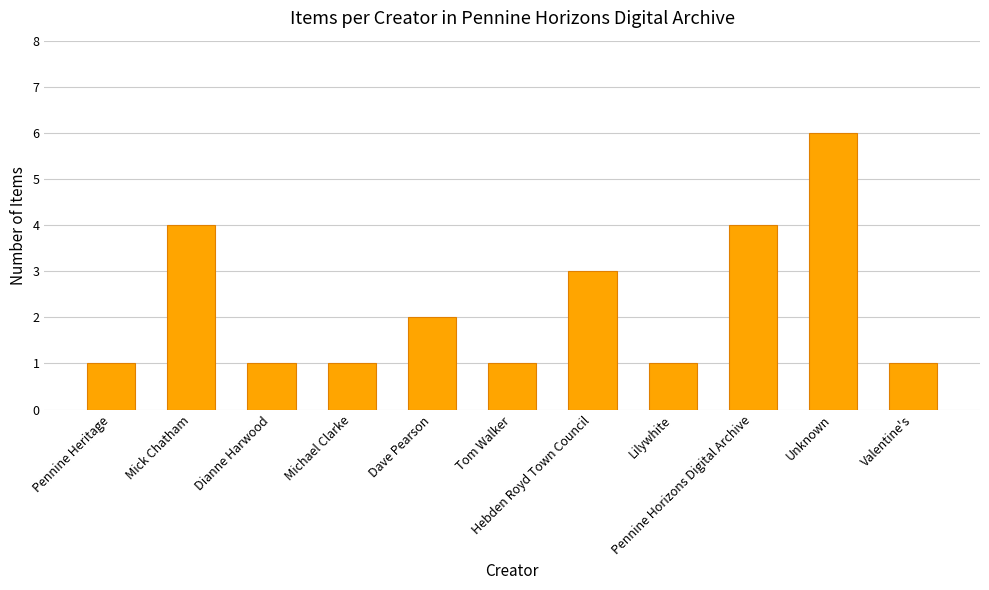

The chart shows a value of 3 at Hebden Royd Town Council. True or false?

True